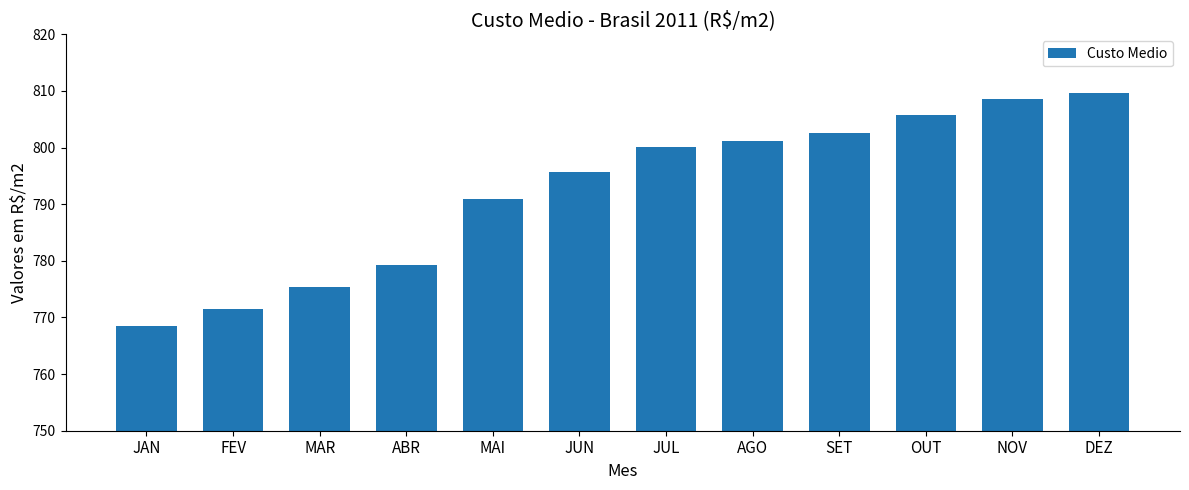

The chart shows a value of 218.5 at MAR. True or false?

False